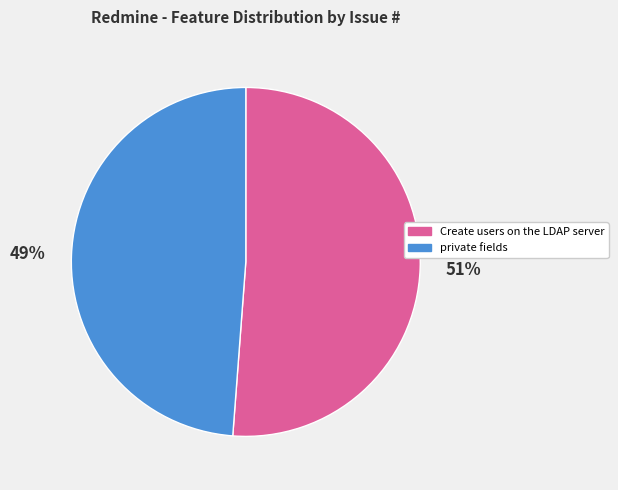

Between private fields and Create users on the LDAP server, which is larger?

Create users on the LDAP server